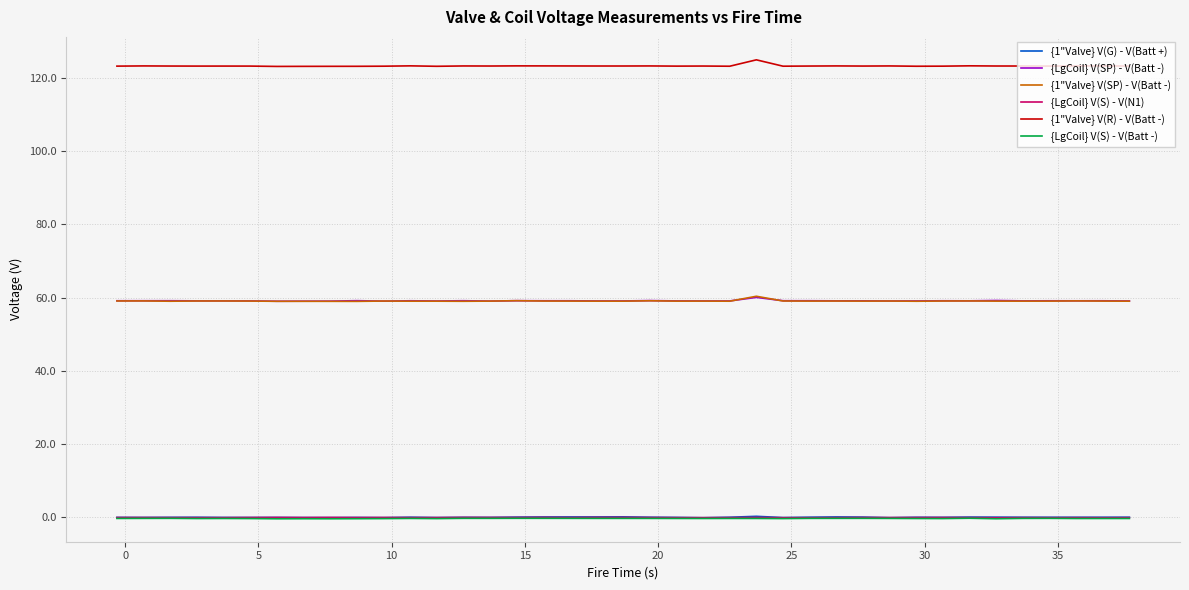

What is the greatest value displayed?

124.9